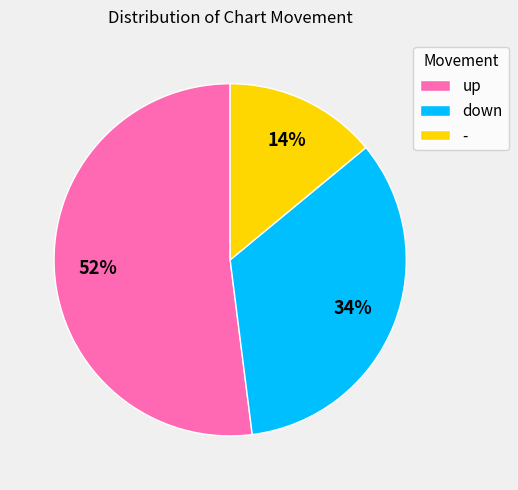

Is the sum of up and down greater than half?

Yes